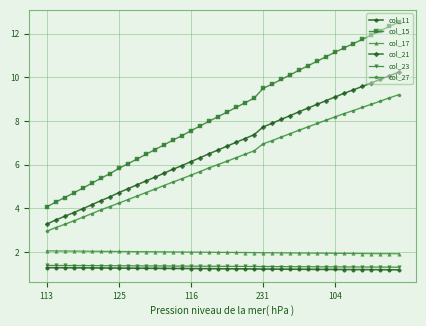

Count the number of categories in the chart.

40